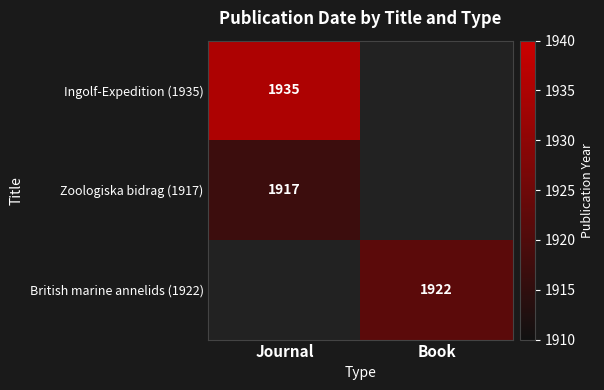

True or false: Ingolf-Expedition (1935) has a value of 1935 at Journal.

True